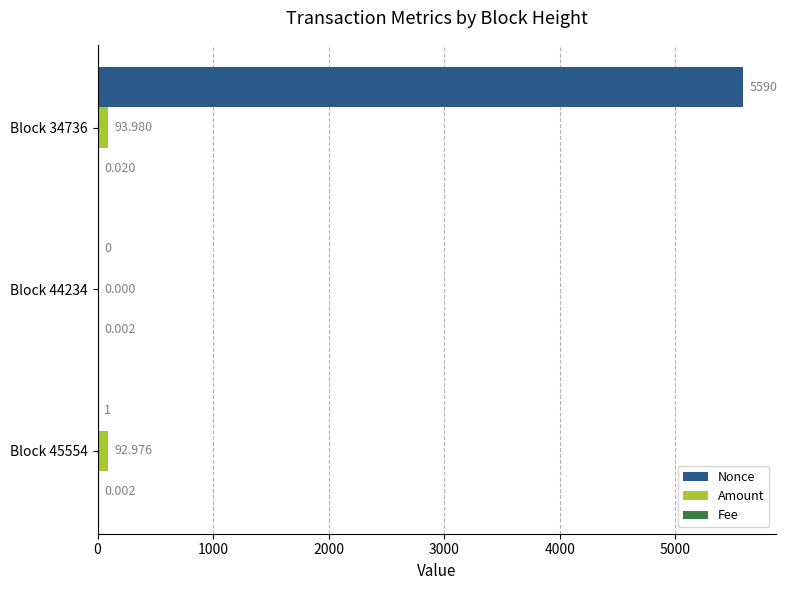

Which series has the largest total across all categories?

Nonce